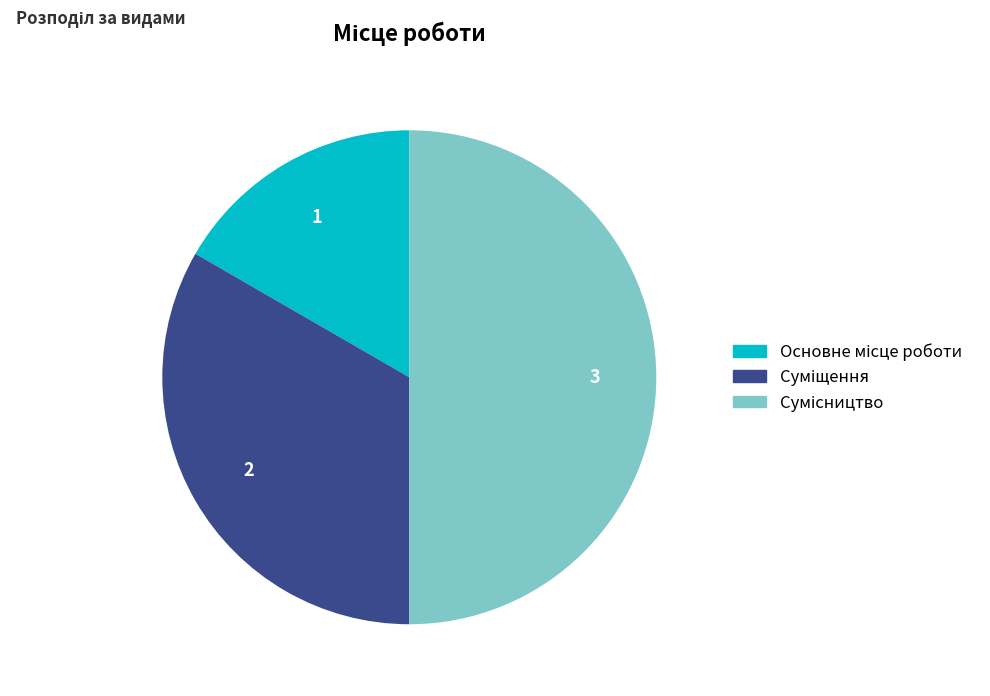

How many segments does this pie chart have?

3